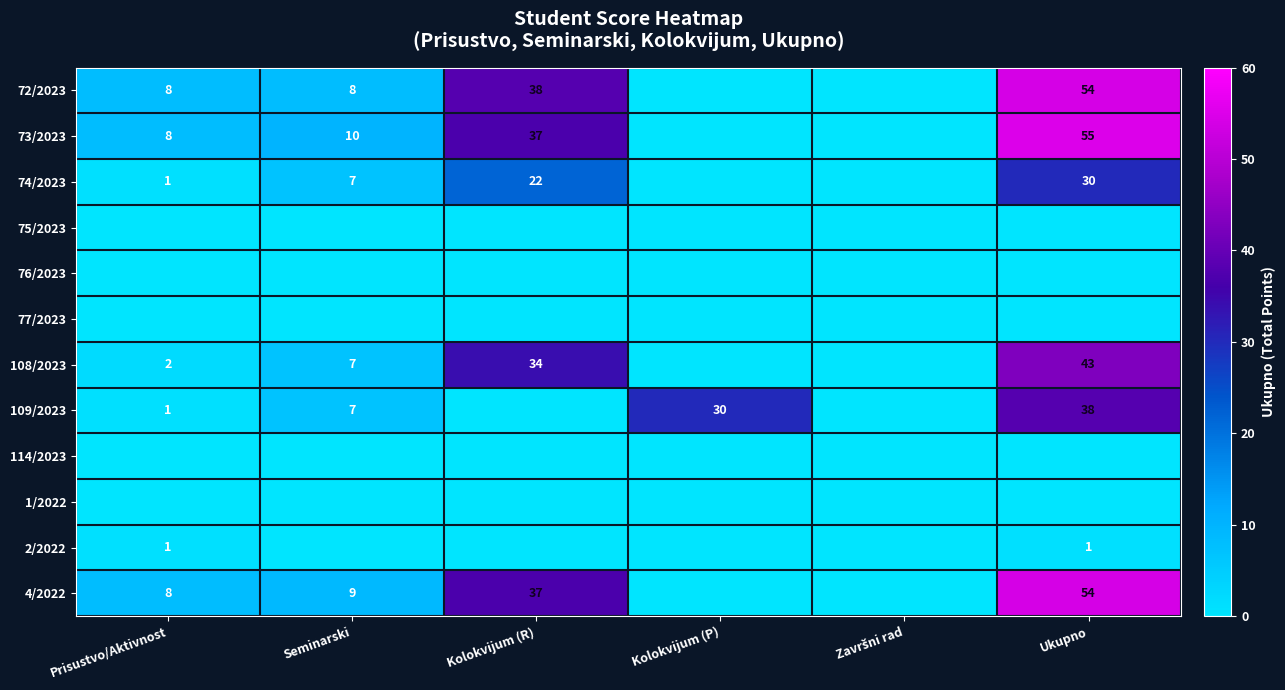

Is it true that 108/2023 equals 2 at Prisustvo/Aktivnost?

True